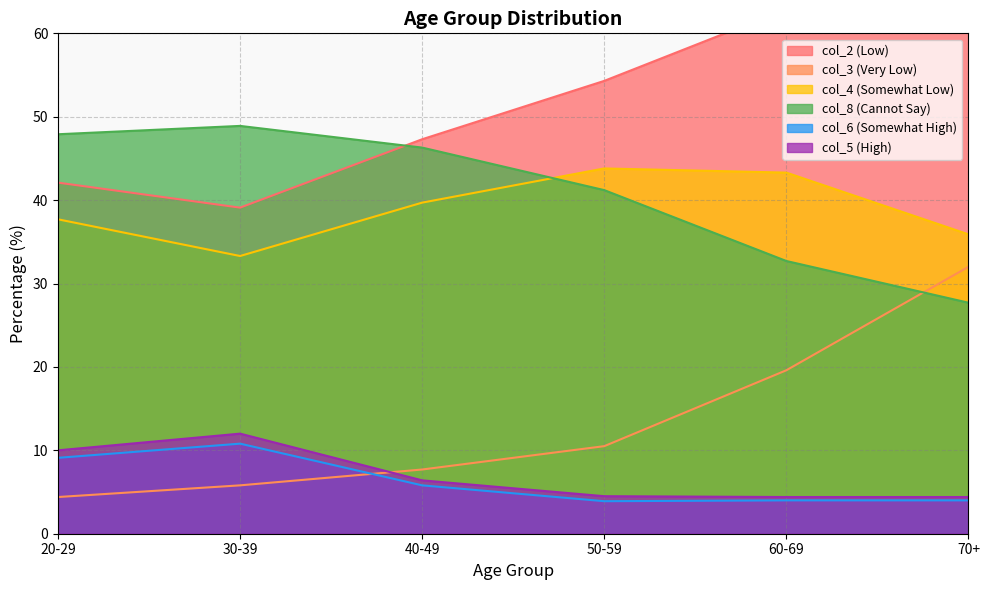

Which label corresponds to the smallest value in the chart?

50-59